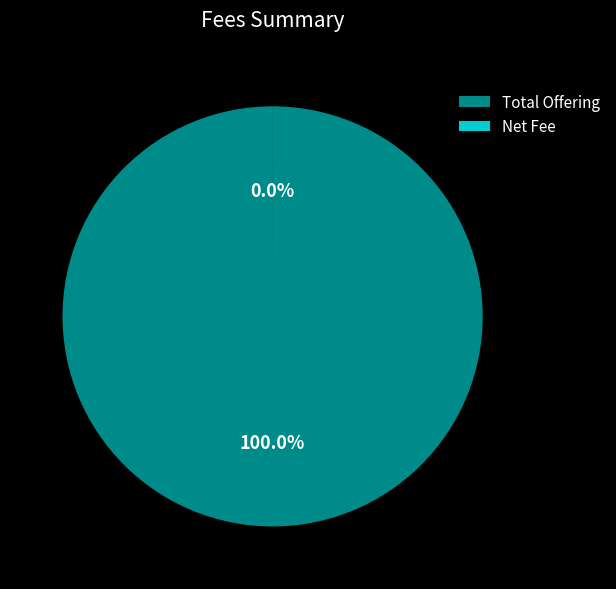

What is the majority slice?

Total Offering